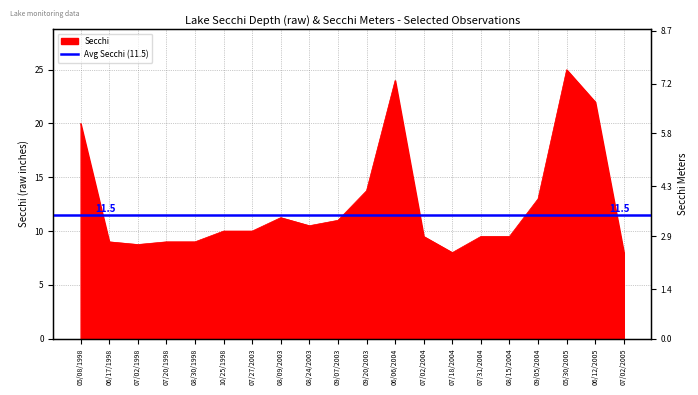

What is the sum of all values?

250.8